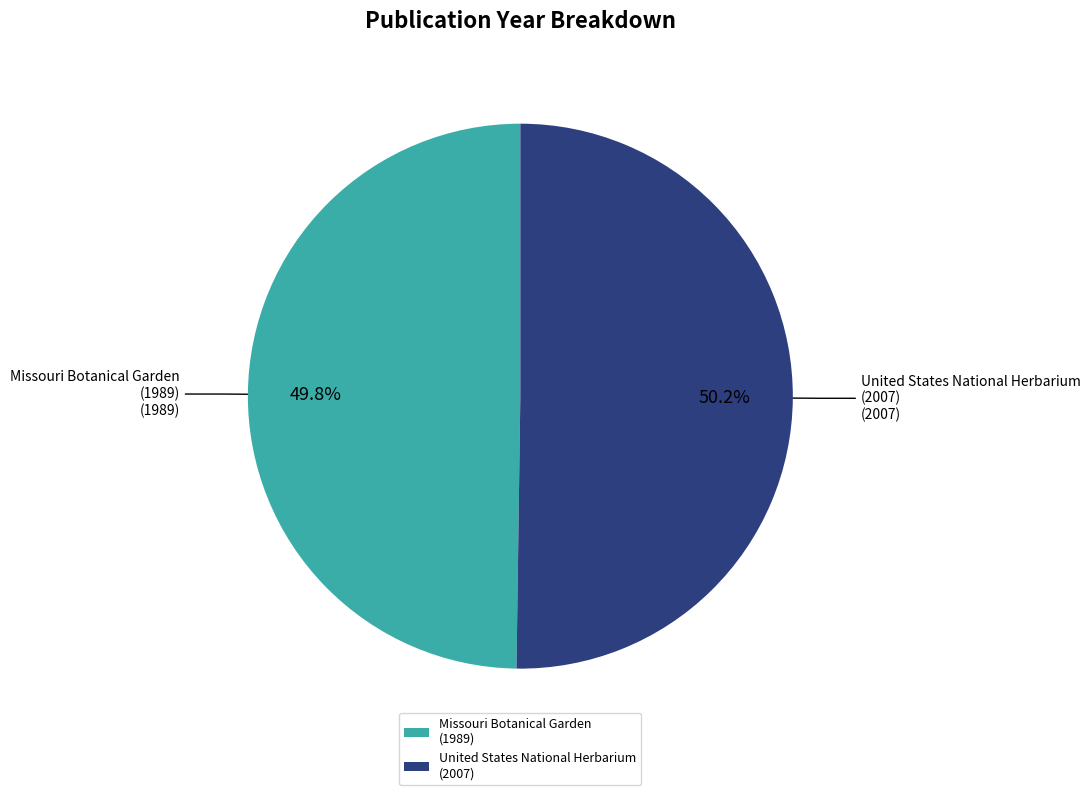

What is the ratio of the value at United States National Herbarium (2007) to the value at Missouri Botanical Garden (1989)?

1.0